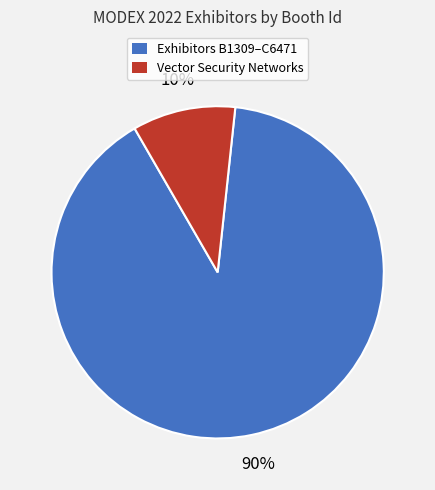

Is there any slice that represents more than half of the pie?

Yes